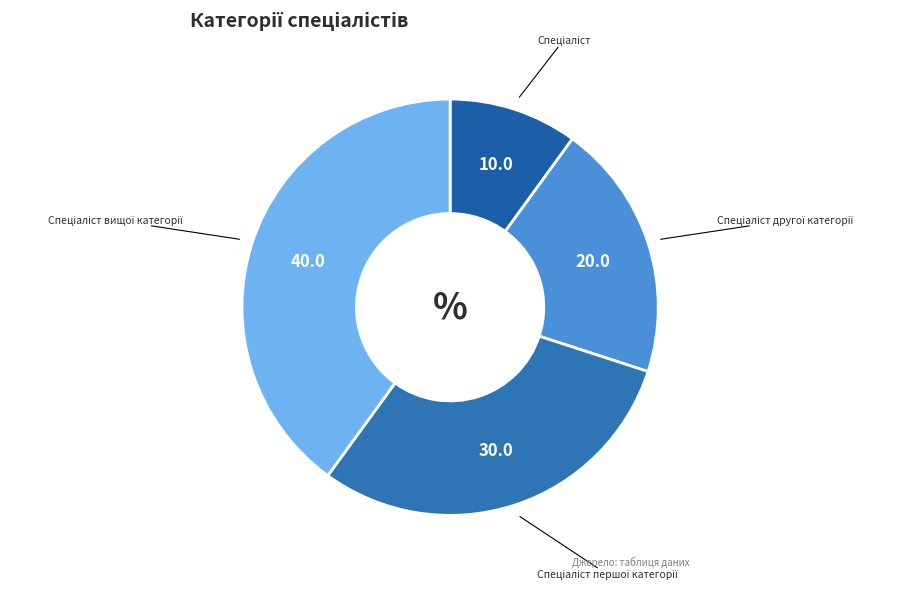

Is there any slice that represents more than half of the pie?

No